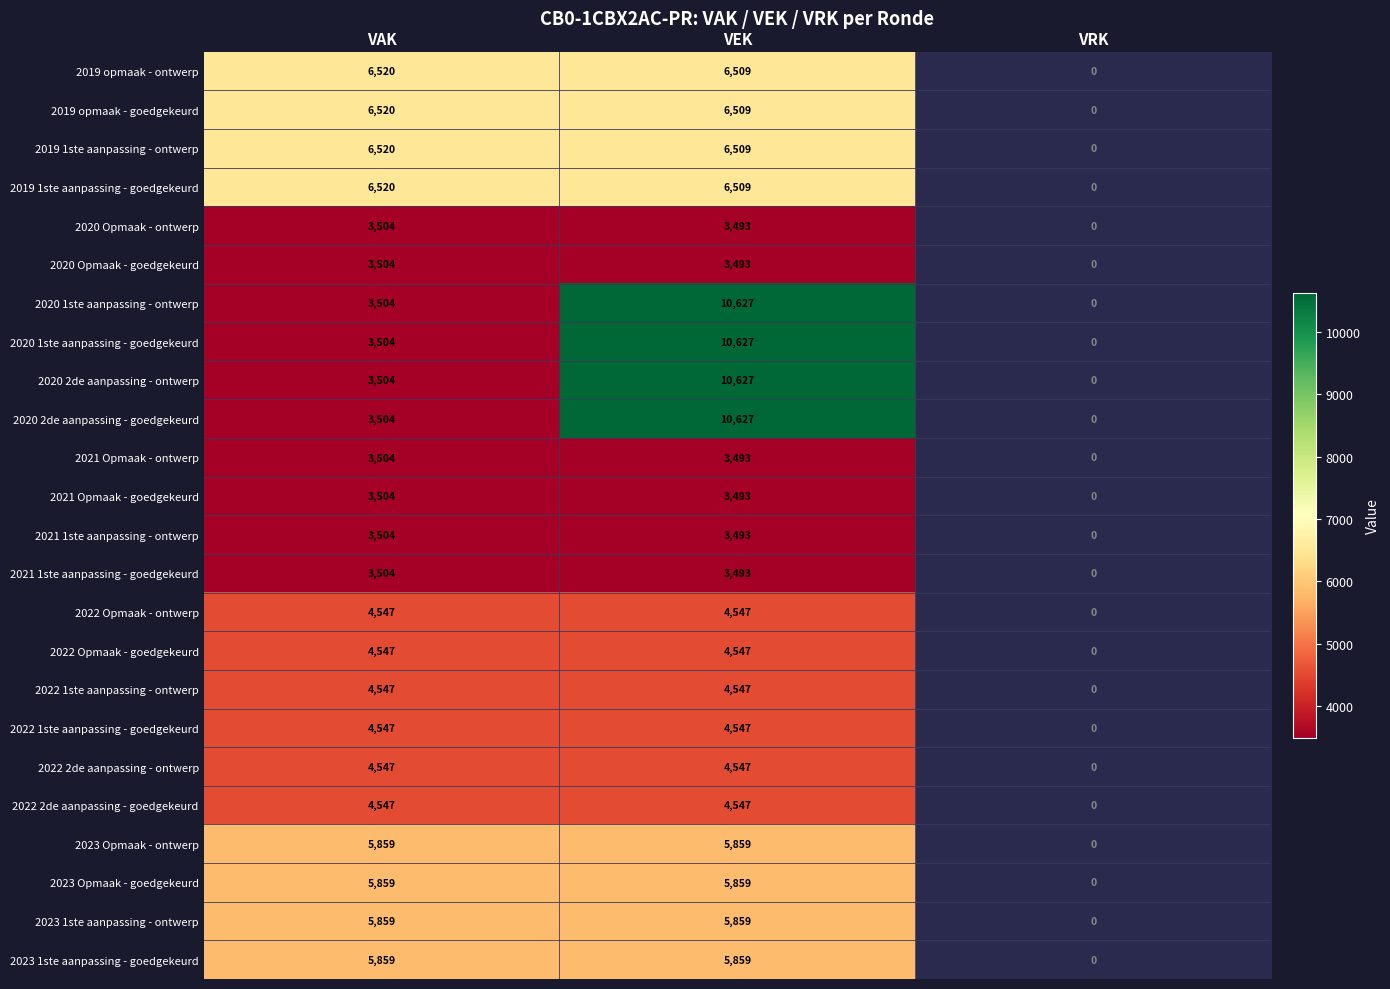

At how many categories does at least one series exceed 9664?

1